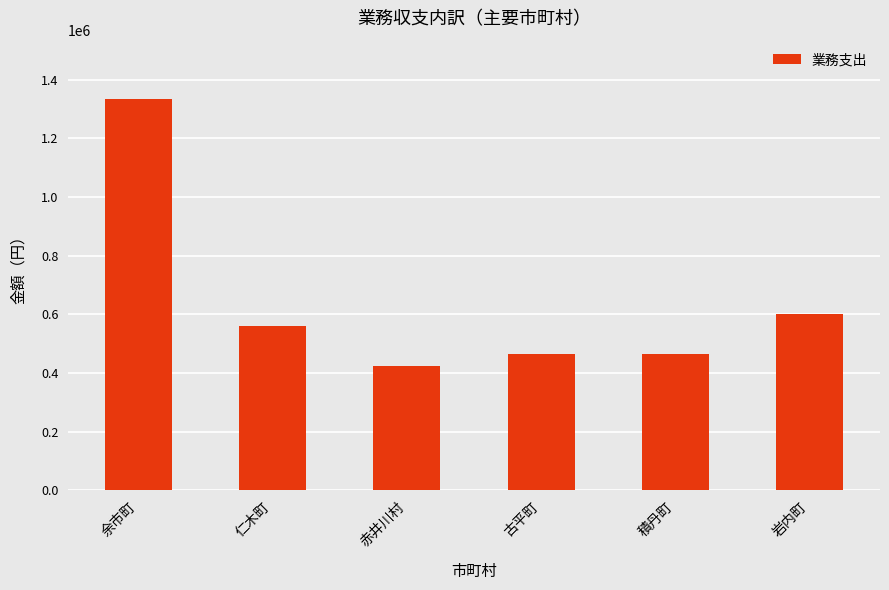

What is the ratio of the value at 余市町 to the value at 仁木町?

2.4